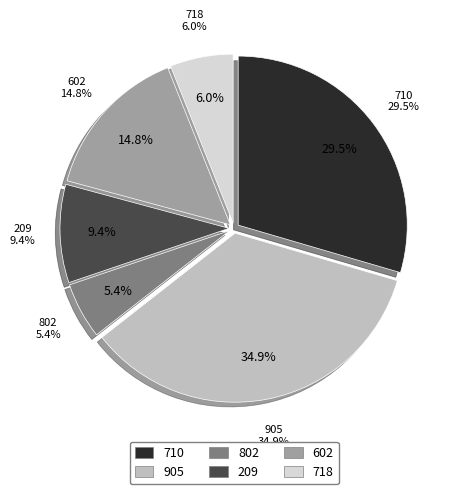

What percentage is the 209 slice, to the nearest percent?

9%